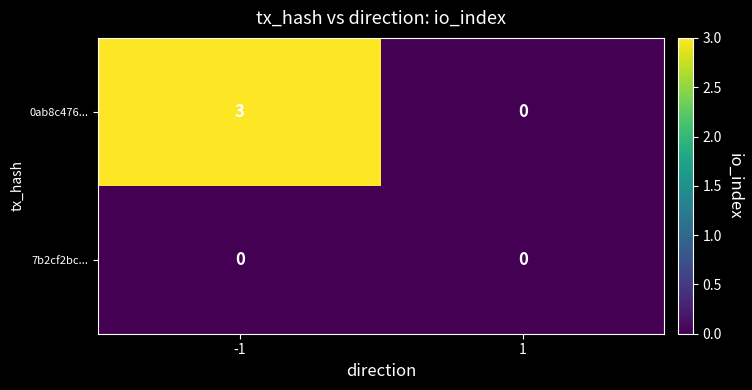

Which label corresponds to the largest value in the chart?

-1